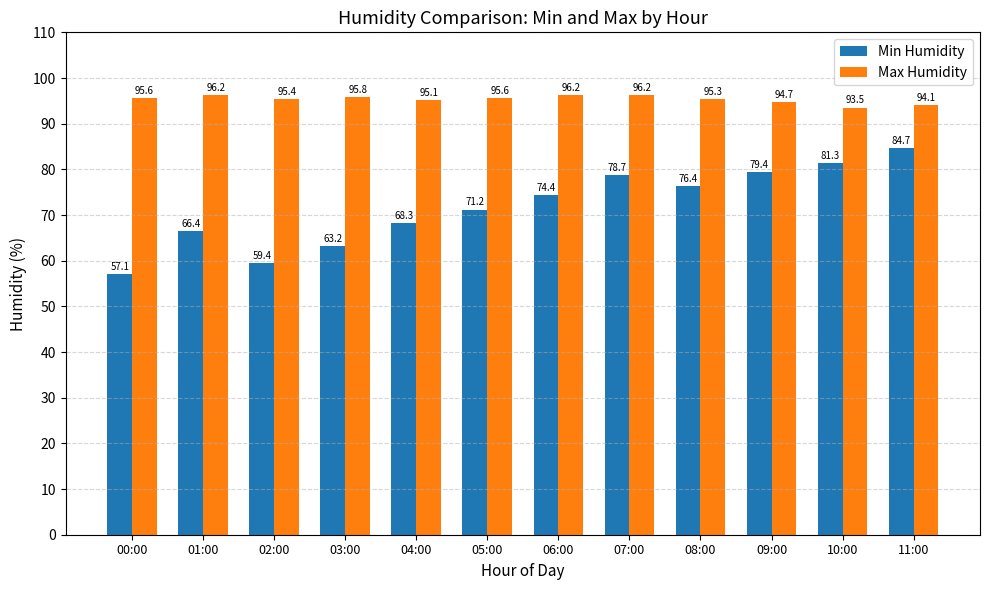

What is the total value across all series at 05:00?

166.8